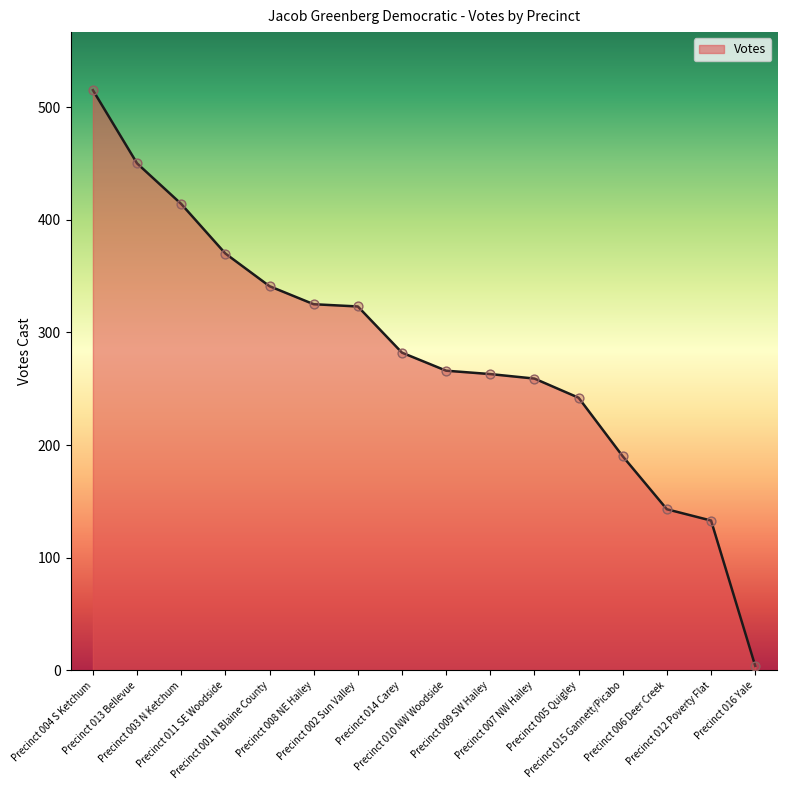

Between Precinct 002 Sun Valley and Precinct 001 N Blaine County, which is larger?

Precinct 001 N Blaine County